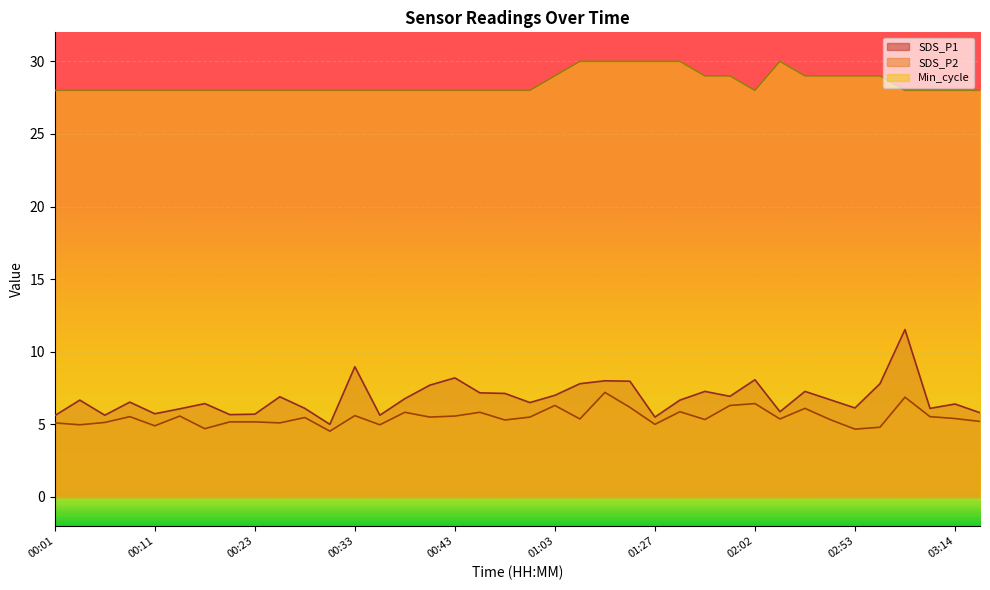

How many lines are shown in the chart?

3